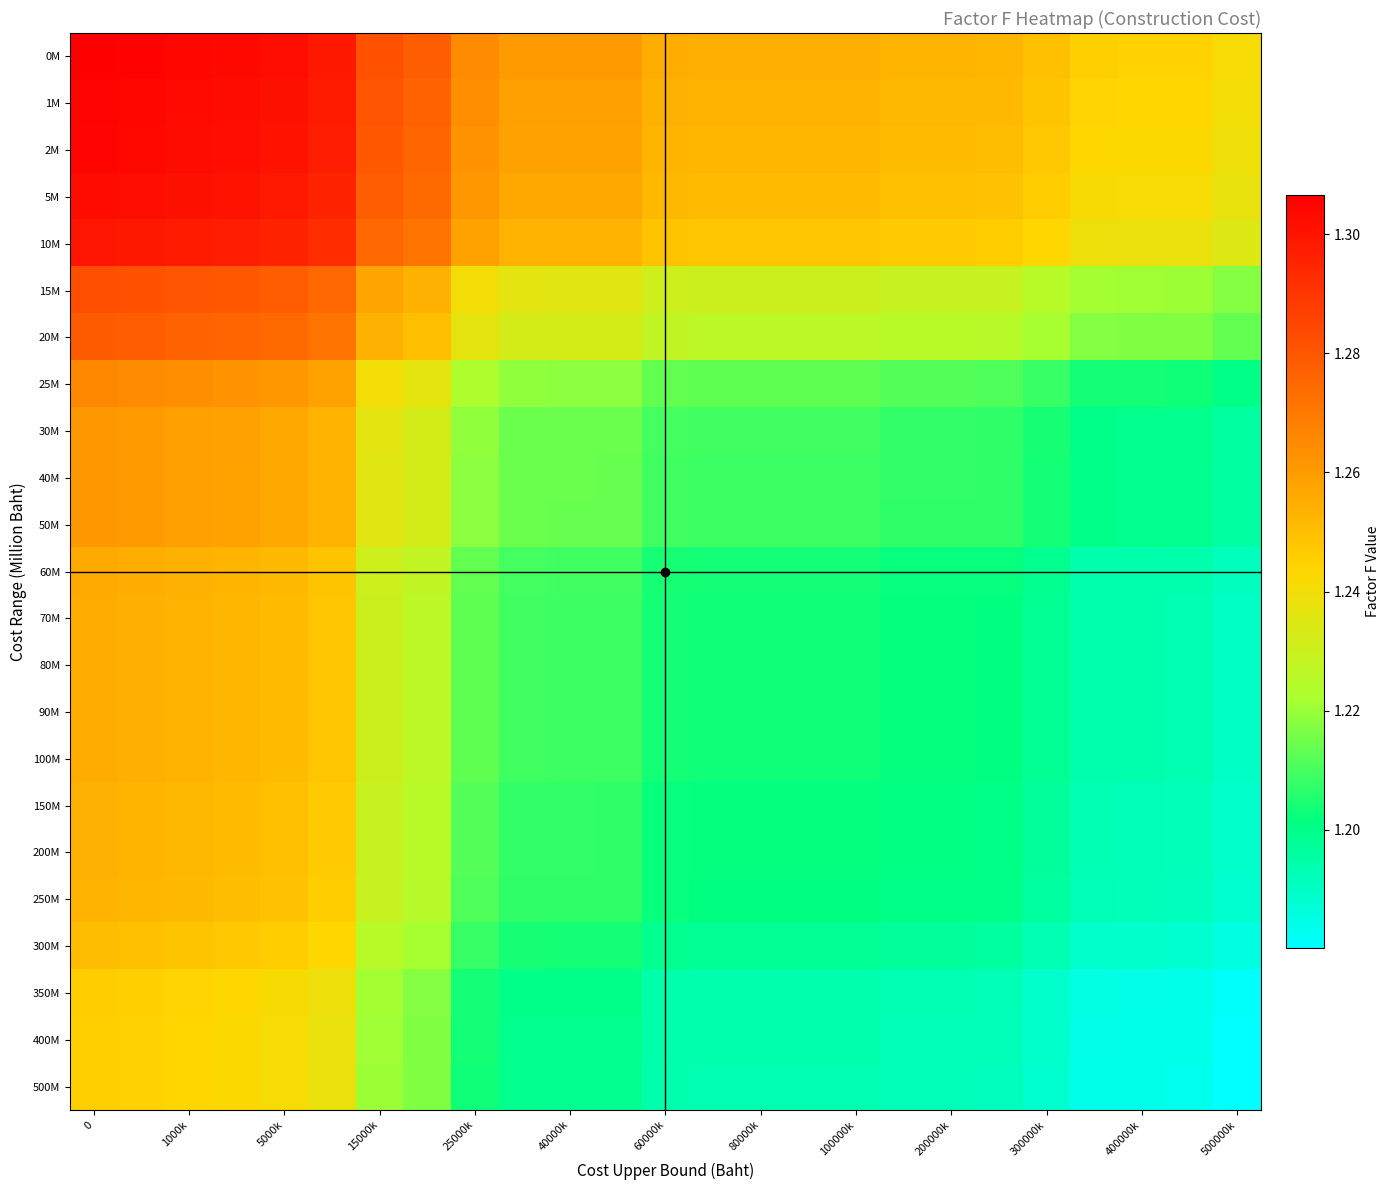

Count the number of categories in the chart.

25